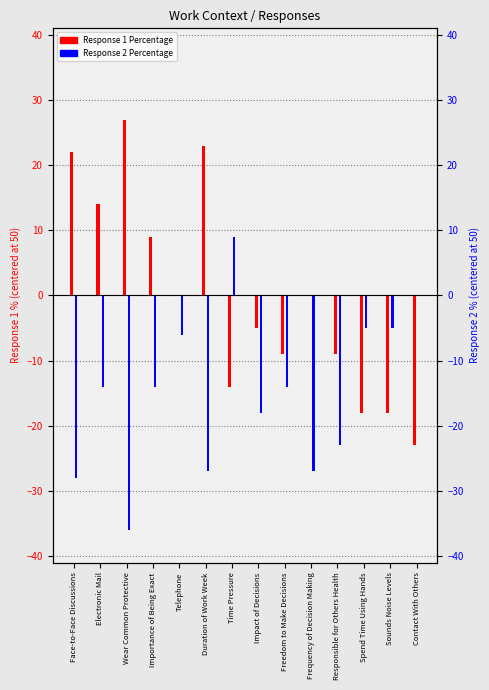

What is the difference between the maximum and second lowest values in the Response 2 Percentage series?

37